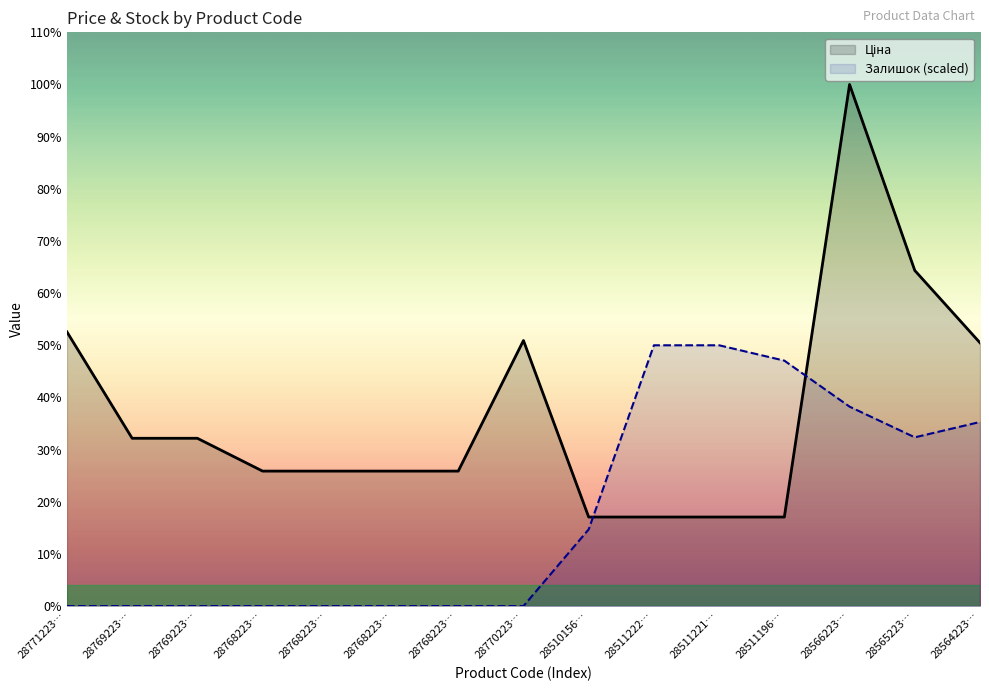

How many values in the Ціна series are below 15019?

4